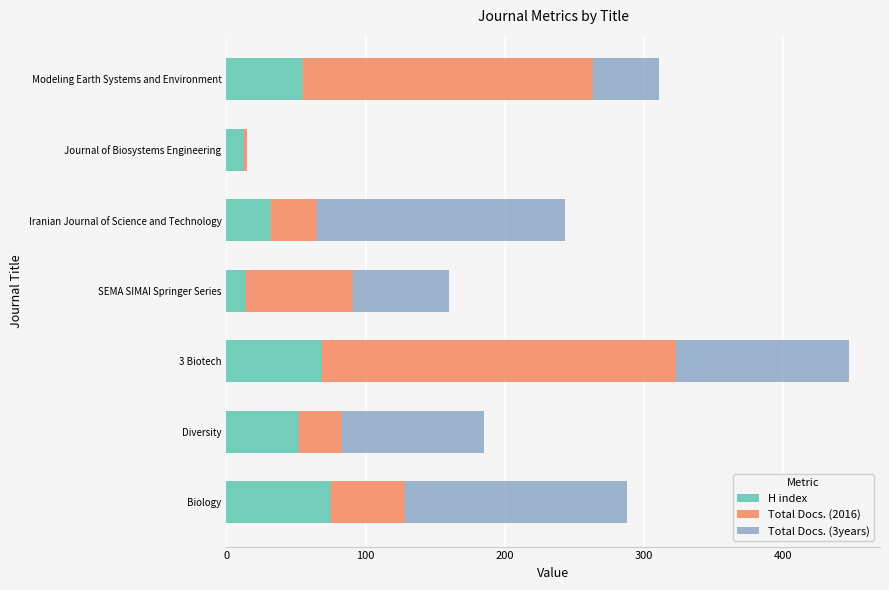

What value does the H index series have at Modeling Earth Systems and Environment?

55